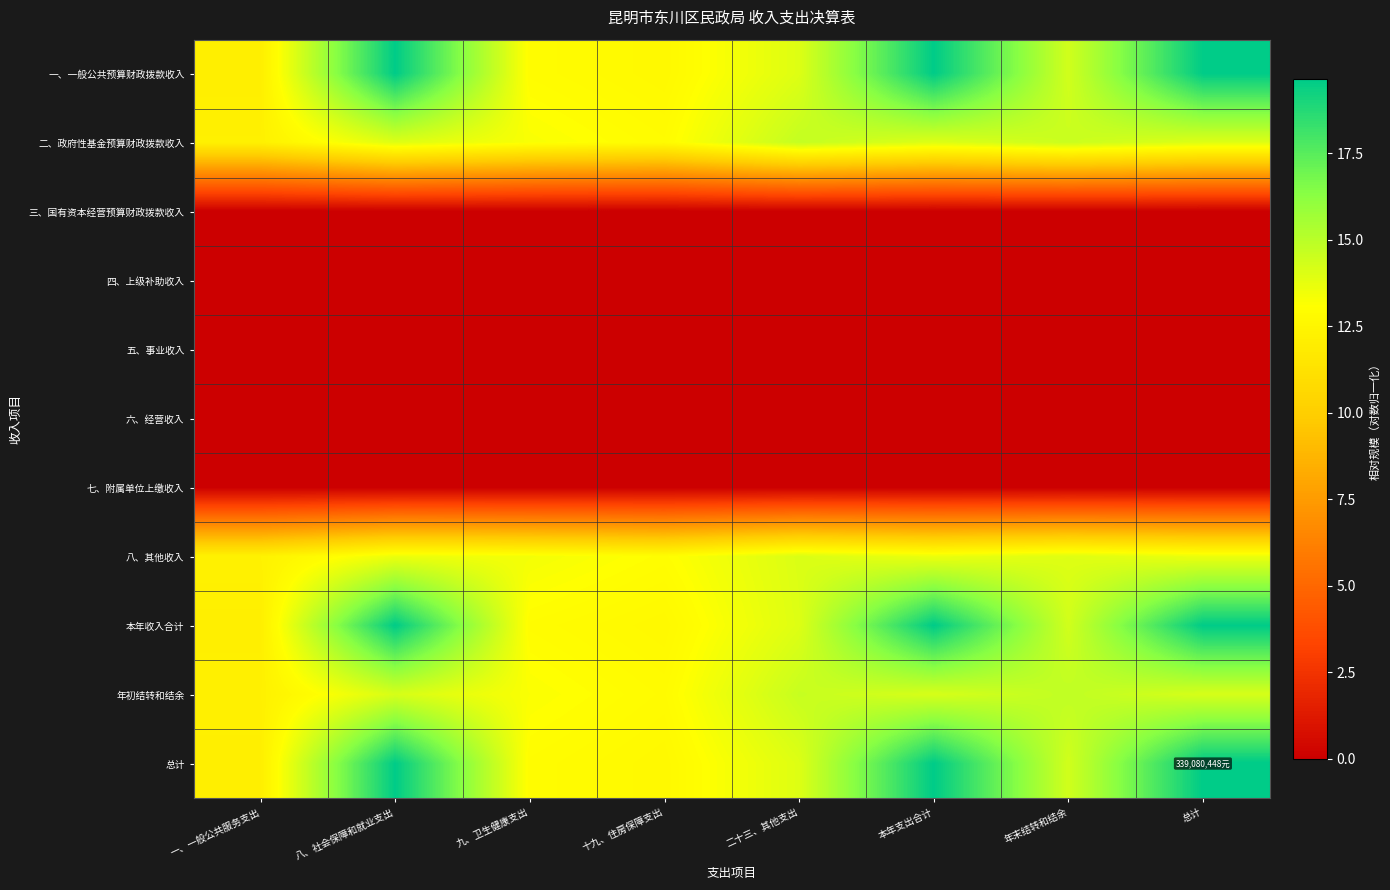

Which series has the largest range (max minus min)?

总计